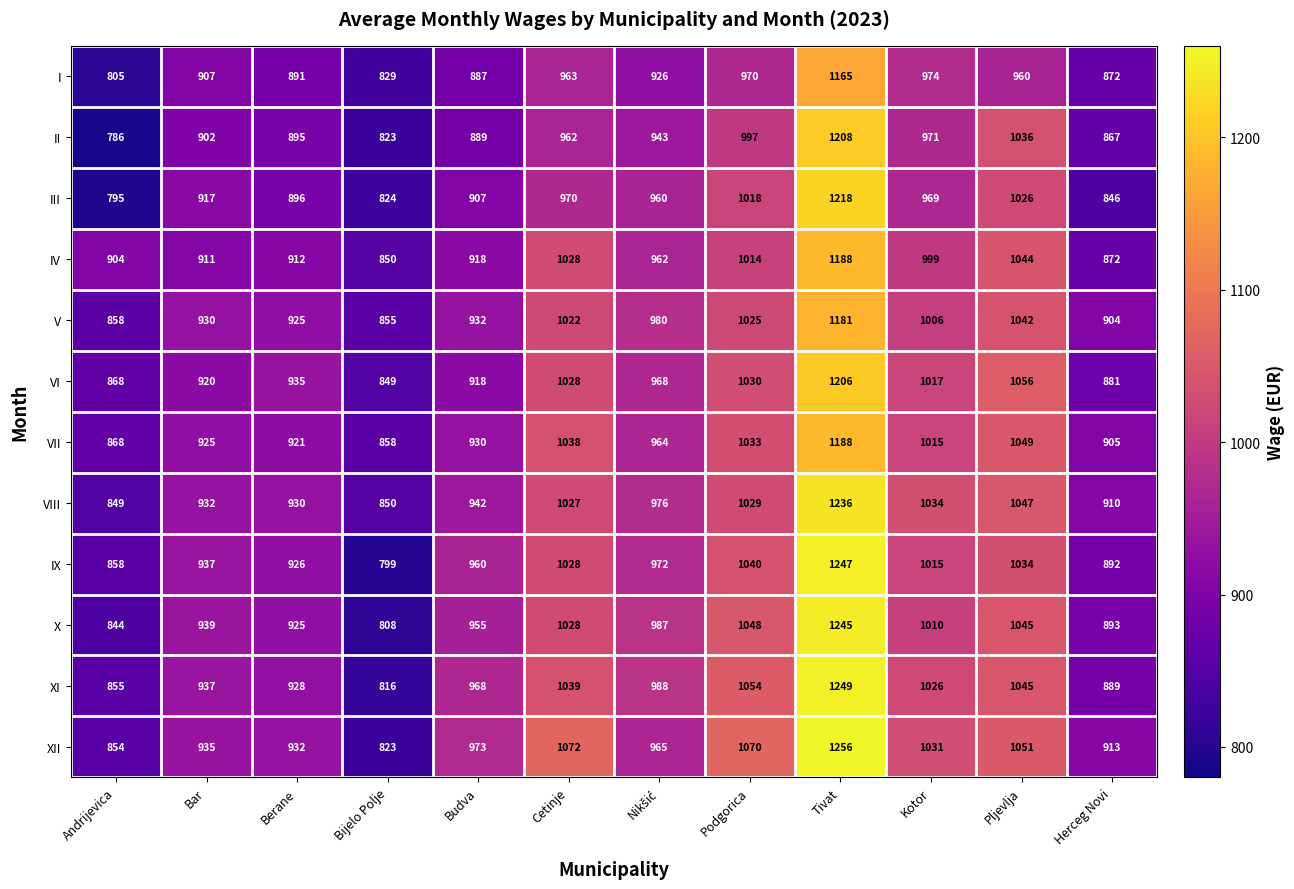

At which label does IX reach its minimum?

Bijelo Polje